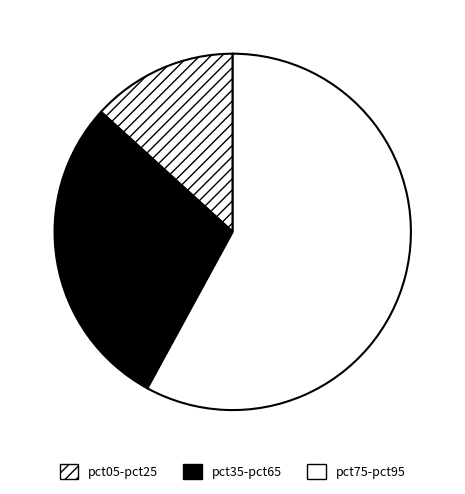

Is there any slice that represents more than half of the pie?

Yes